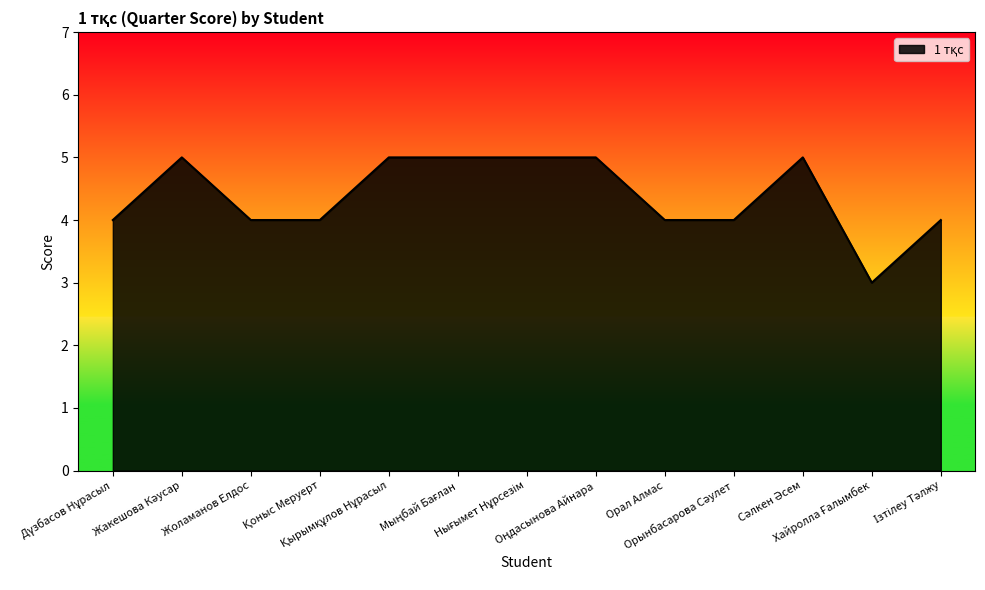

Reading right to left, what are all the values shown in this chart?

4	3	5	4	4	5	5	5	5	4	4	5	4